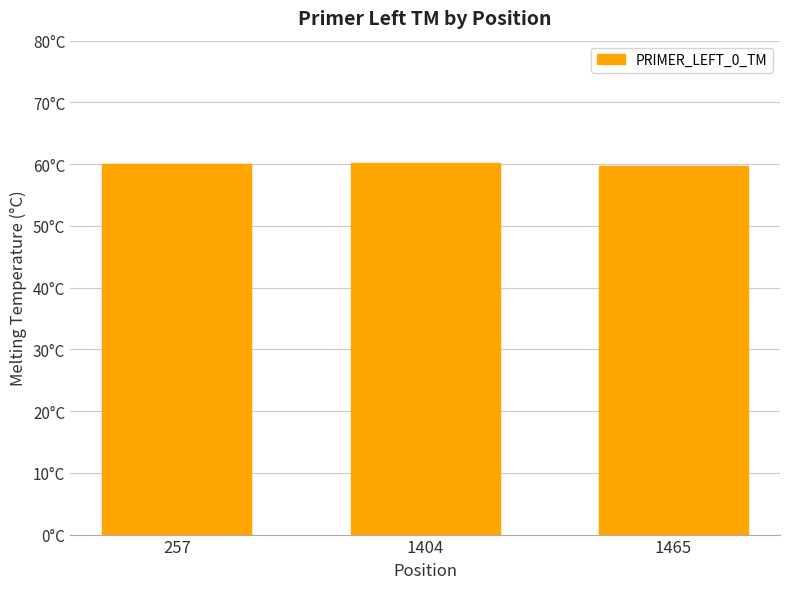

Does the chart contain any negative values?

No